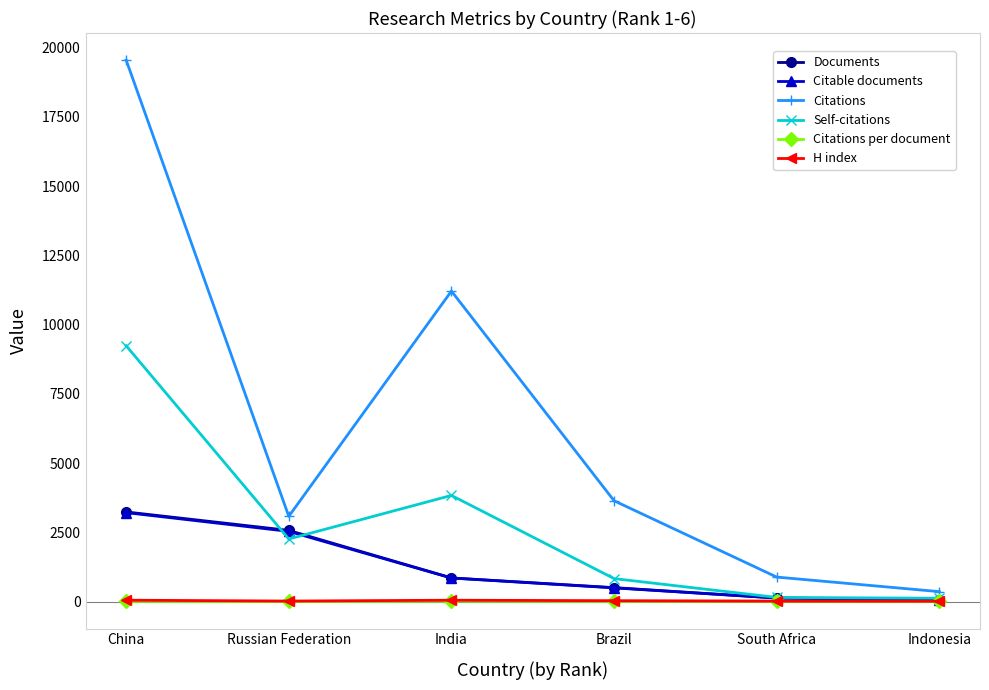

What is the difference between the Citations values at Brazil and India?

7572.0